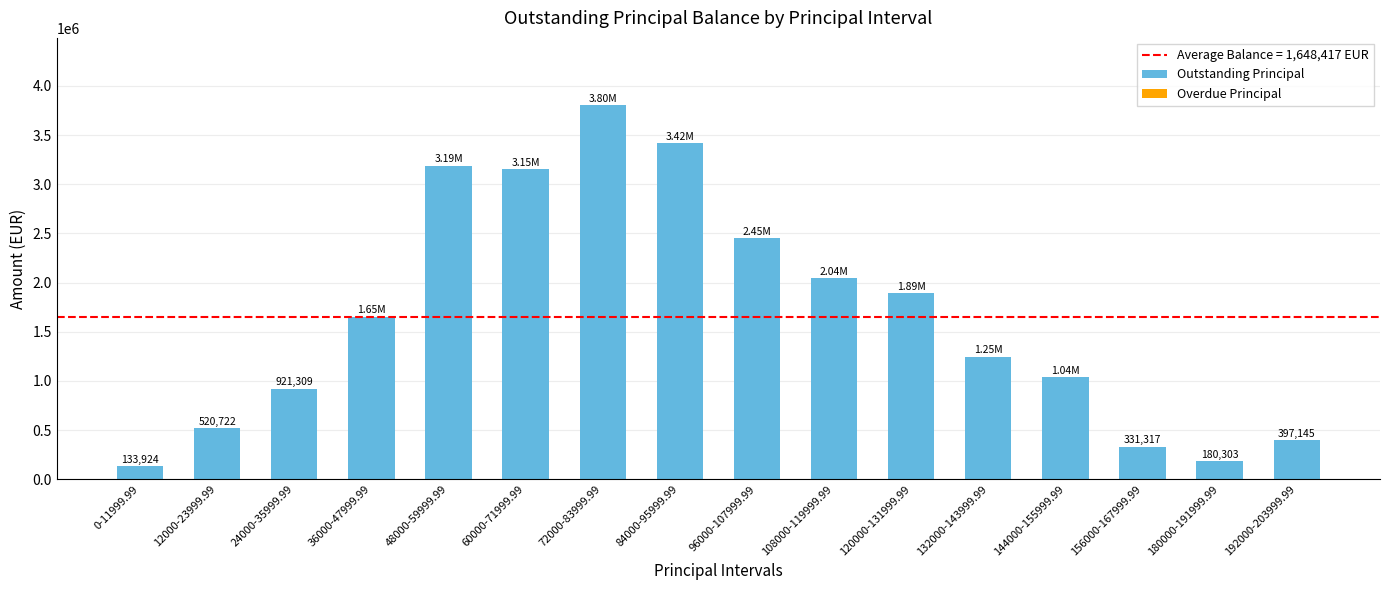

At which category is the sum across all series the highest?

72000-83999.99